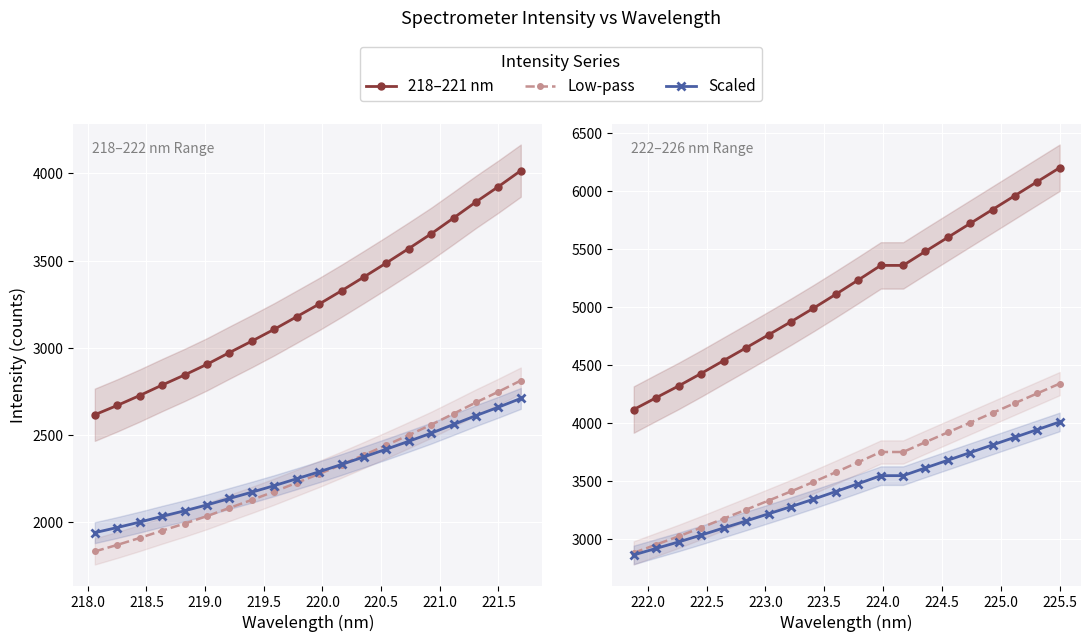

True or false: Low-pass (221–224 nm) and Scaled (221–224 nm) cross at least once.

False